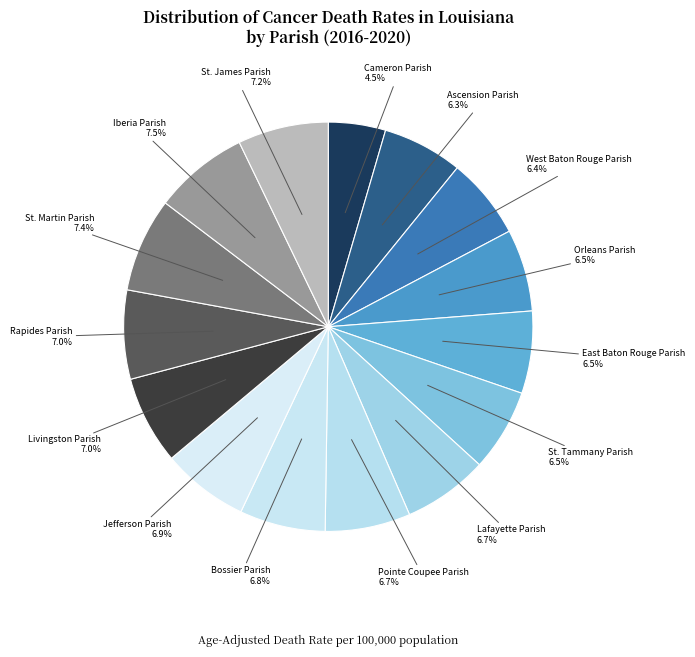

True or false: Jefferson Parish accounts for 12% of the total.

False